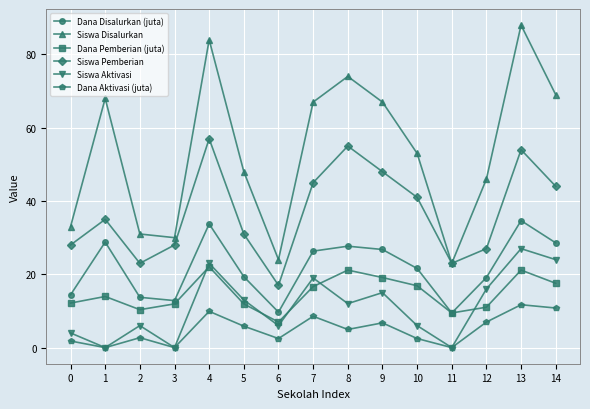

How many lines are shown in the chart?

6